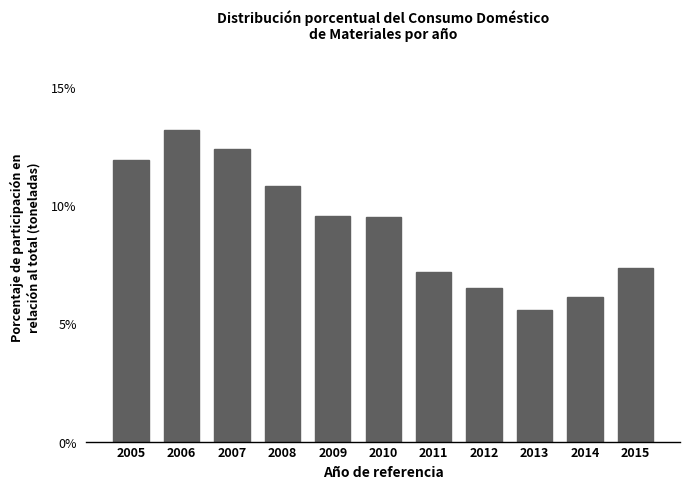

Reading left to right, extract all data points from this chart.

2005=11.9	2006=13.2	2007=12.4	2008=10.8	2009=9.5	2010=9.5	2011=7.2	2012=6.5	2013=5.6	2014=6.1	2015=7.4